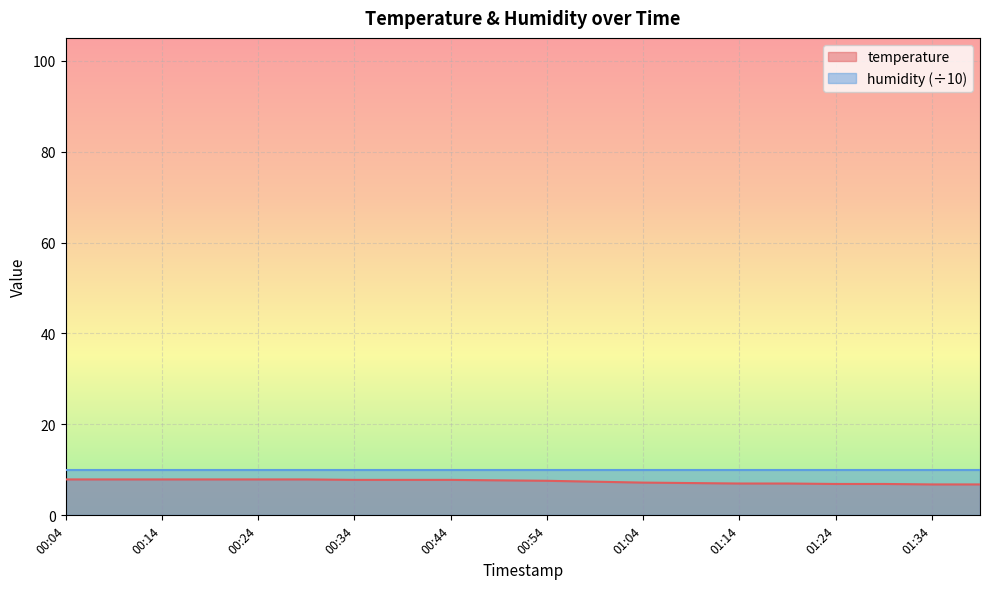

True or false: the data has more than 2 interior local peaks.

False